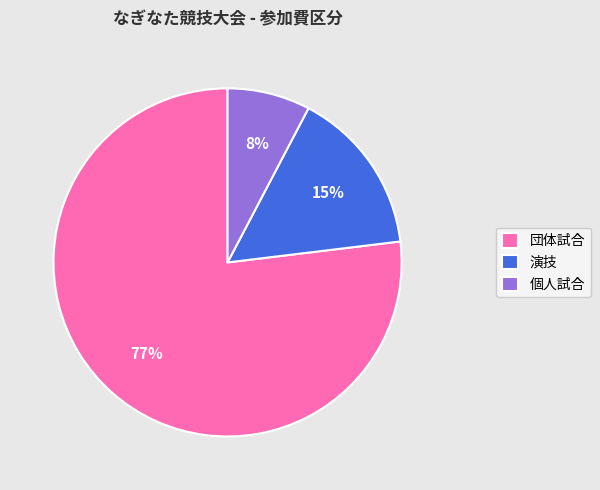

Is the sum of 団体試合 and 演技 greater than half?

Yes